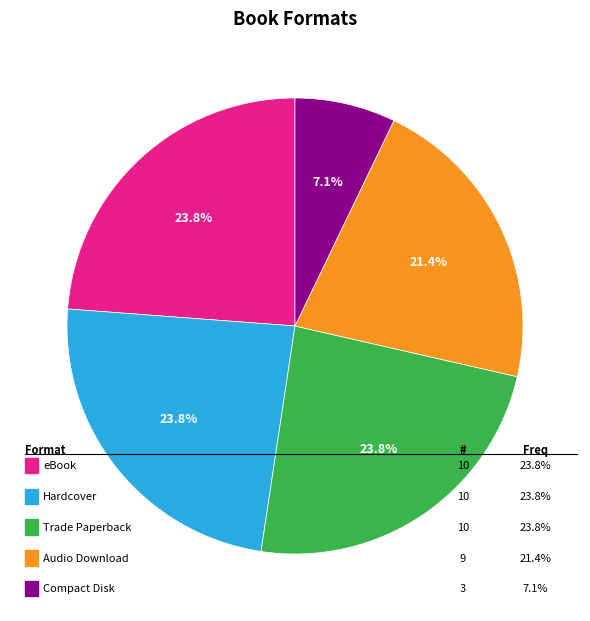

Is there a majority slice in this chart?

No